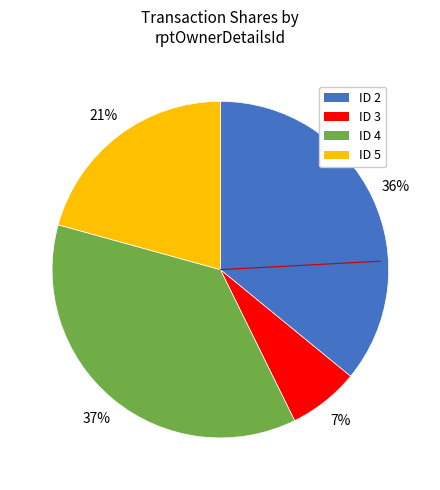

Is there a majority slice in this chart?

No